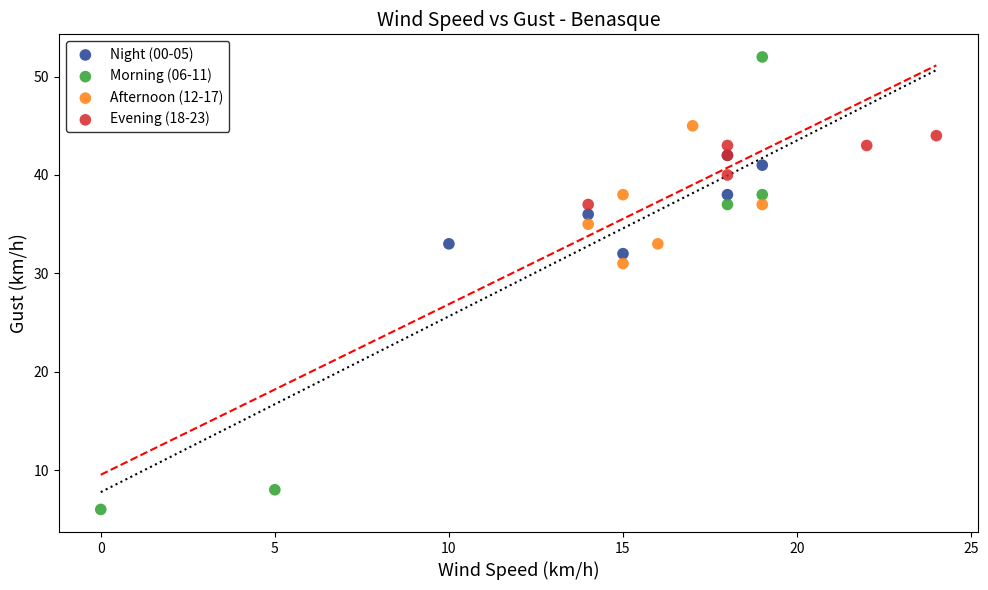

Which series contains the highest Y value?

Morning (06-11)